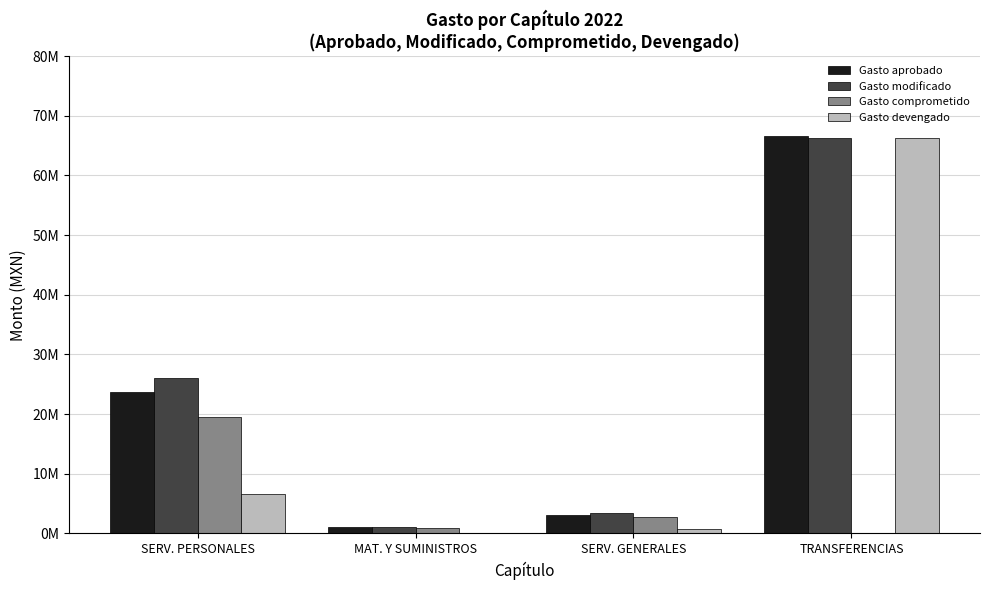

Between MAT. Y SUMINISTROS and SERV. GENERALES, which series saw the biggest shift?

Gasto modificado